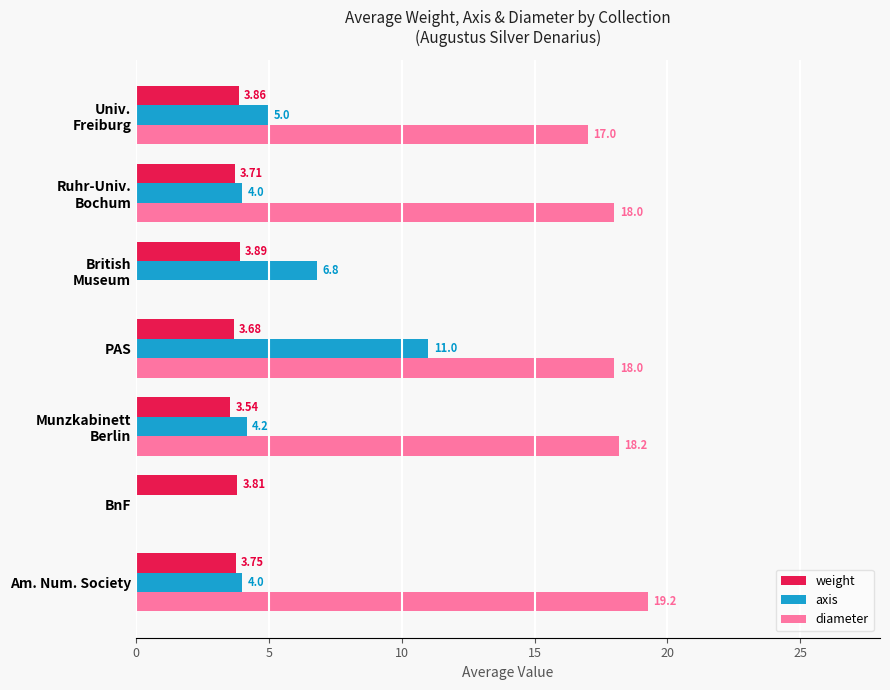

Which series has the largest total across all categories?

diameter